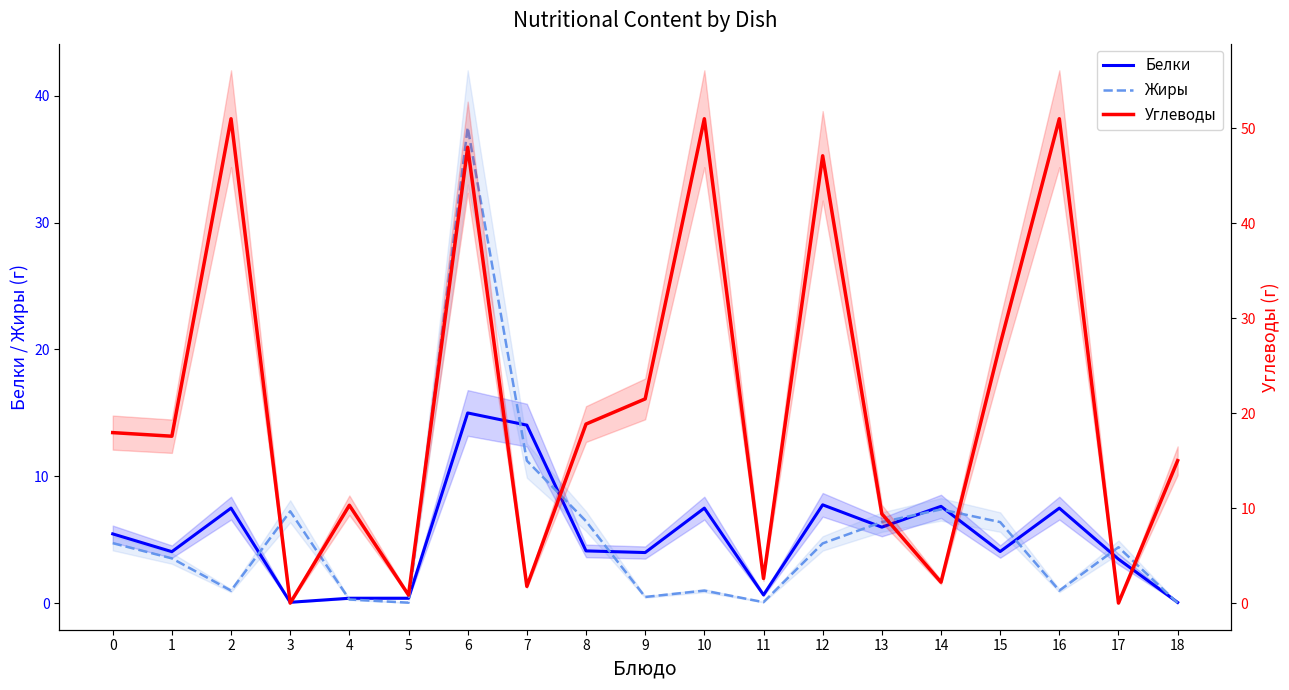

Rank the series by their maximum value, from highest to lowest.

Углеводы, Жиры, Белки